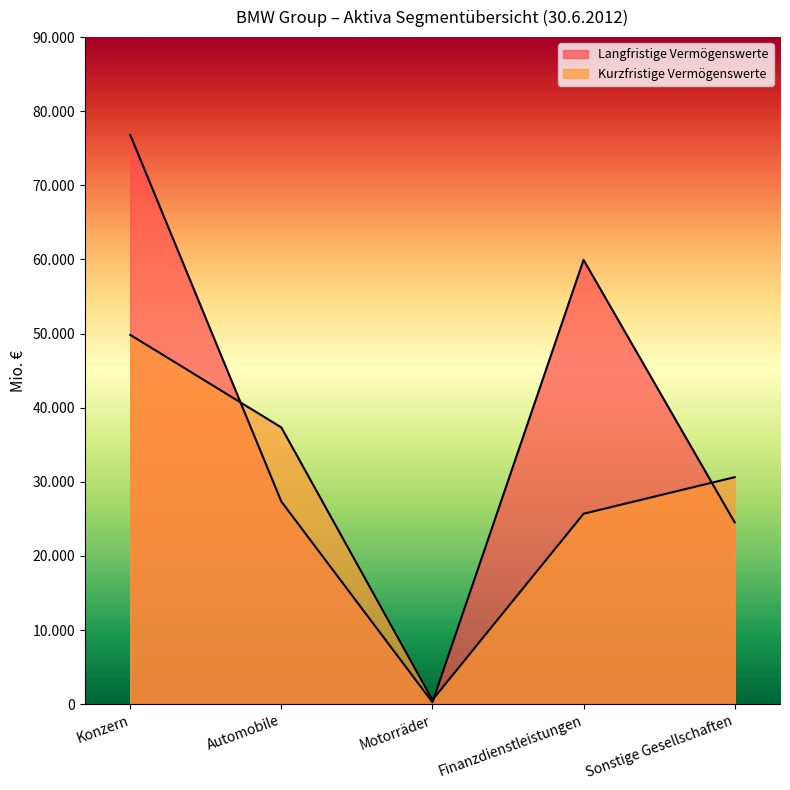

Which category has the highest value in the Langfristige Vermögenswerte series?

Konzern